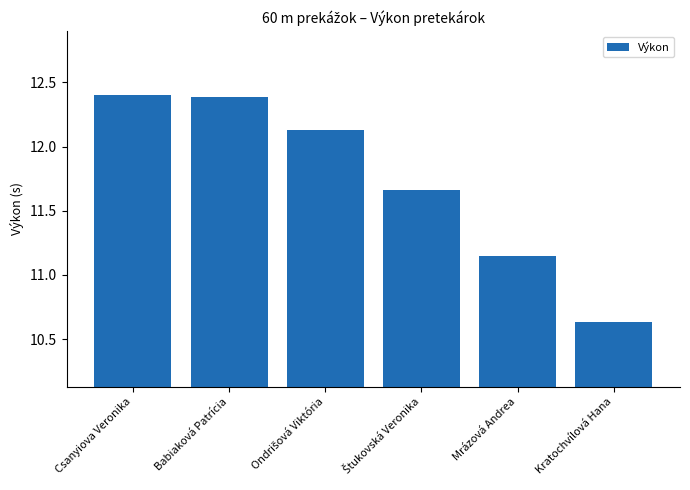

What is the difference between the maximum and minimum values?

1.8